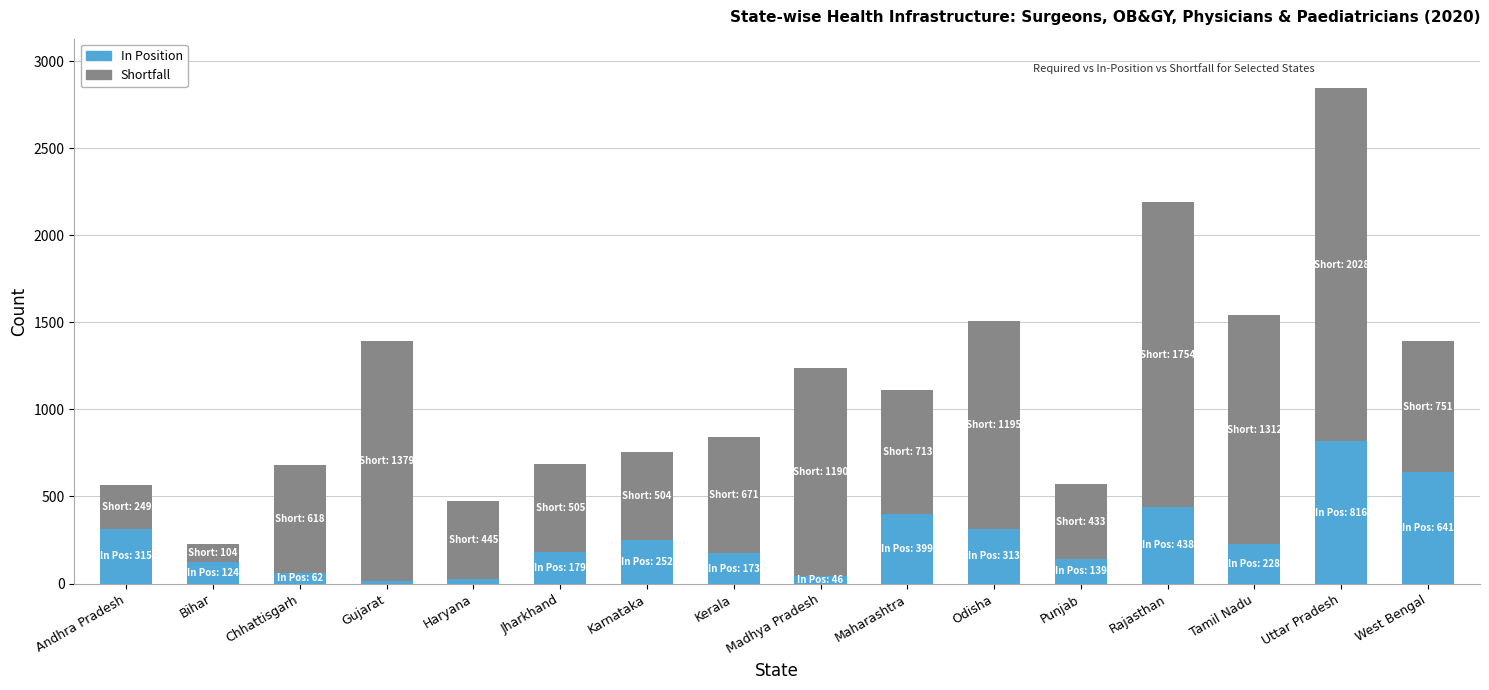

What is the average value of the In Position series?

260